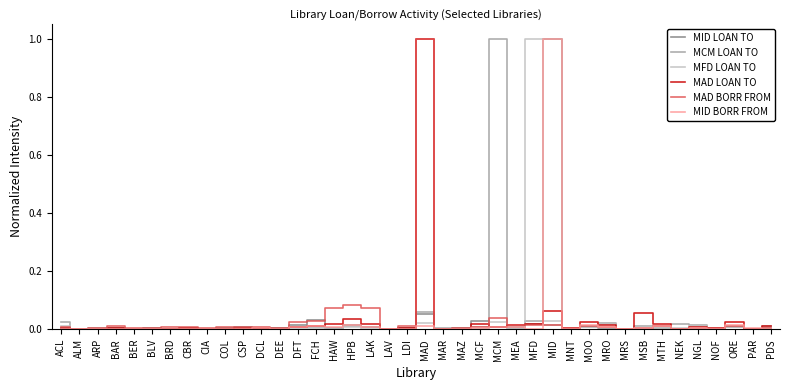

How many lines are shown in the chart?

6